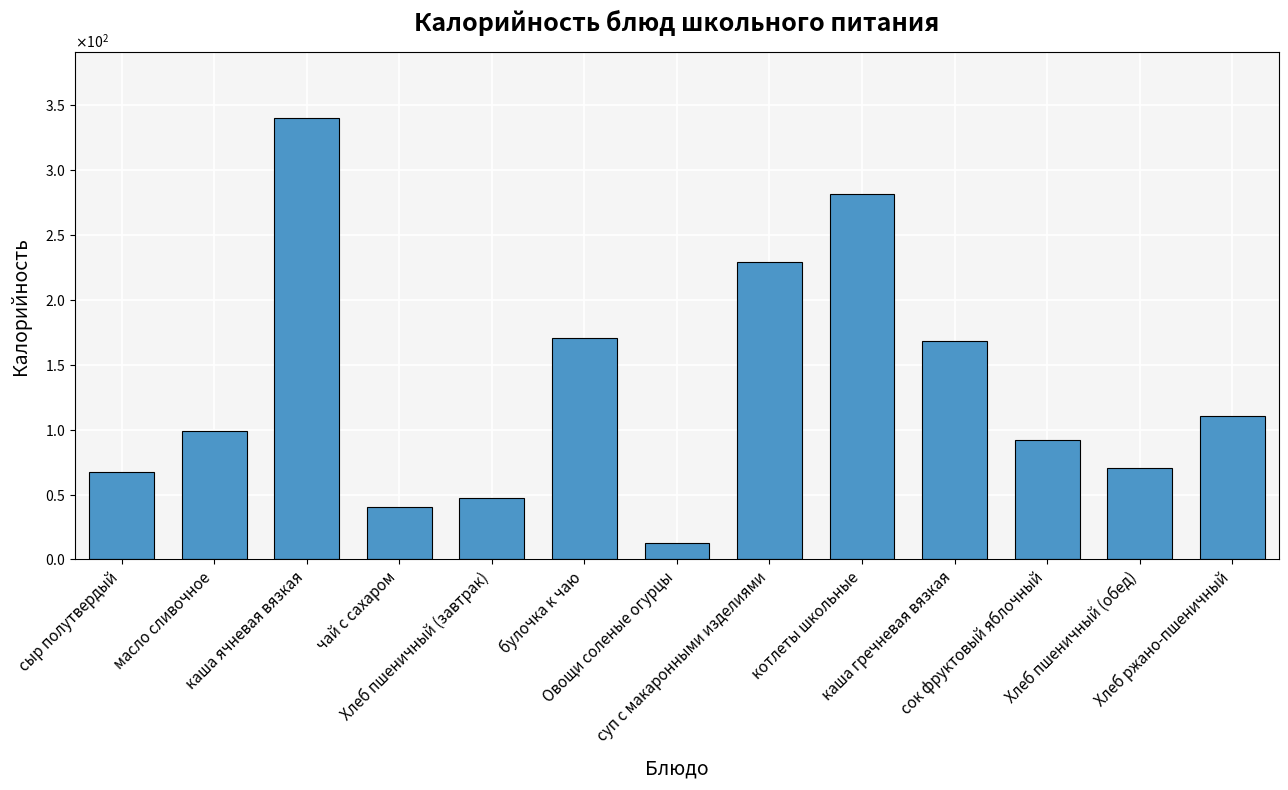

Rank the categories by value from lowest to highest.

Овощи соленые огурцы, чай с сахаром, Хлеб пшеничный (завтрак), сыр полутвердый, Хлеб пшеничный (обед), сок фруктовый яблочный, масло сливочное, Хлеб ржано-пшеничный, каша гречневая вязкая, булочка к чаю, суп с макаронными изделиями, котлеты школьные, каша ячневая вязкая